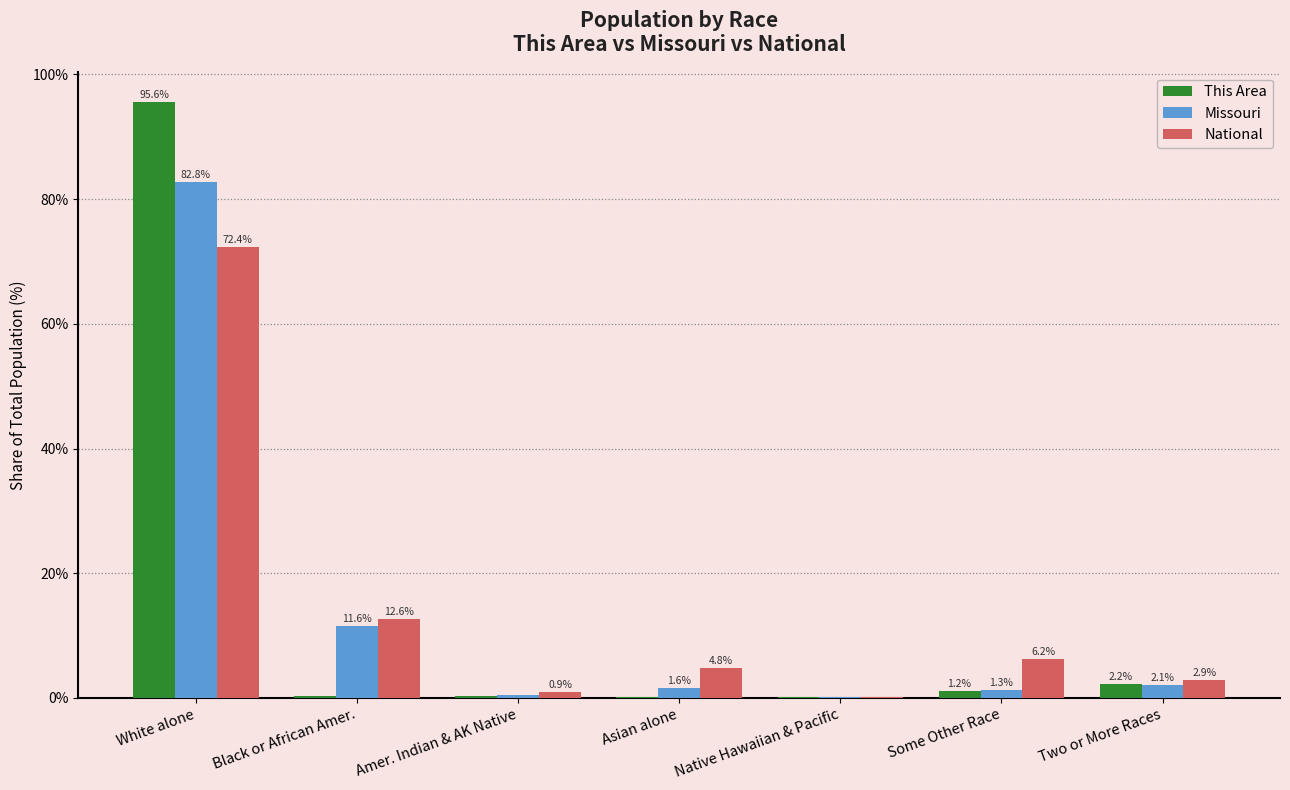

True or false: This Area has a value of 1.2 at Some Other Race.

True